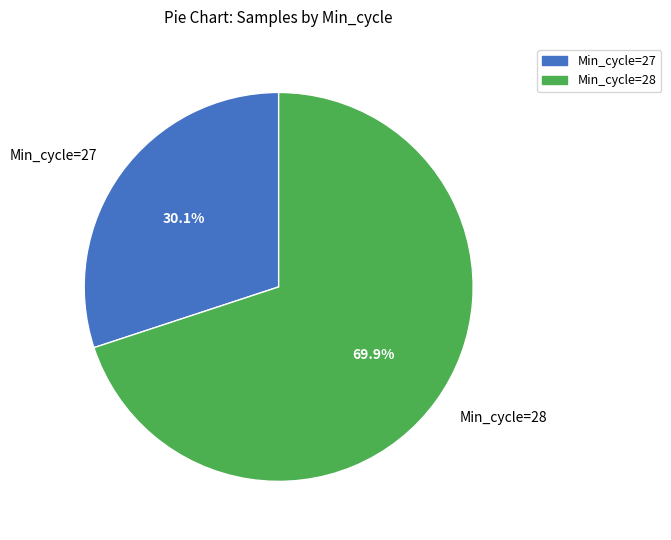

Rank the categories by value from highest to lowest.

Min_cycle=28, Min_cycle=27